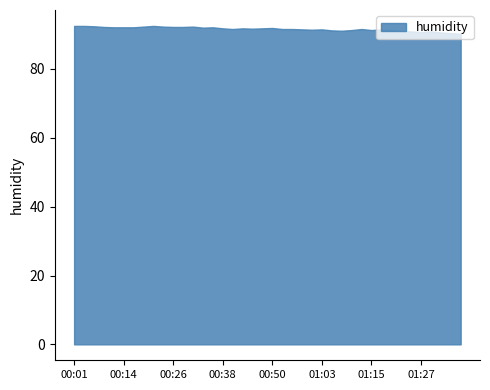

How many lines are shown in the chart?

1